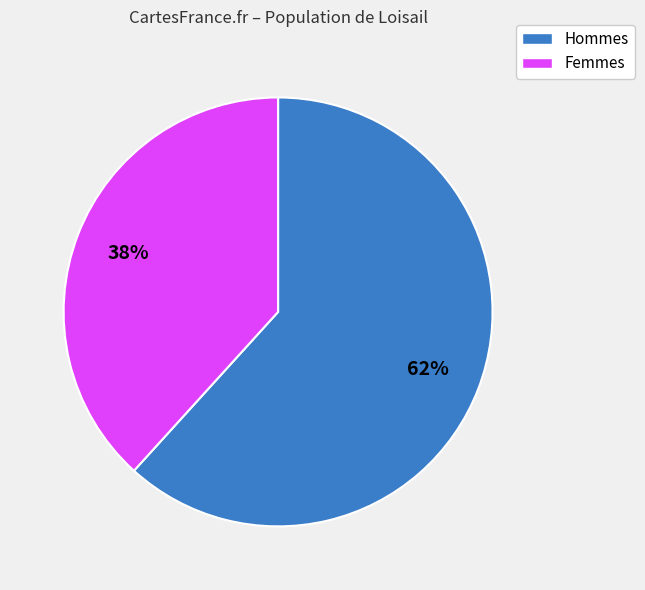

True or false: Hommes accounts for 62% of the total.

True